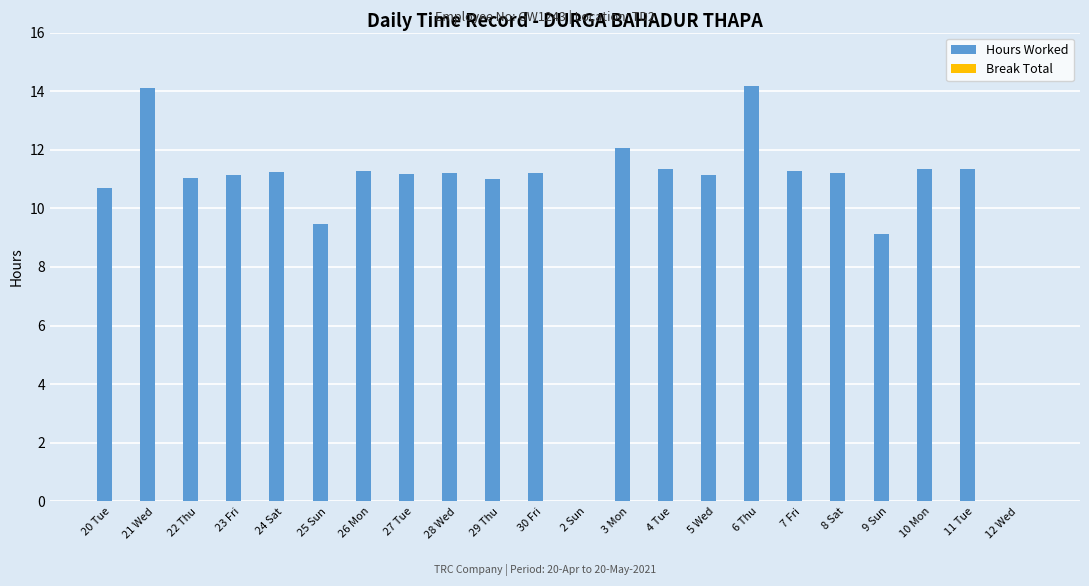

The chart shows a value of 11.0 at 29 Thu. True or false?

True